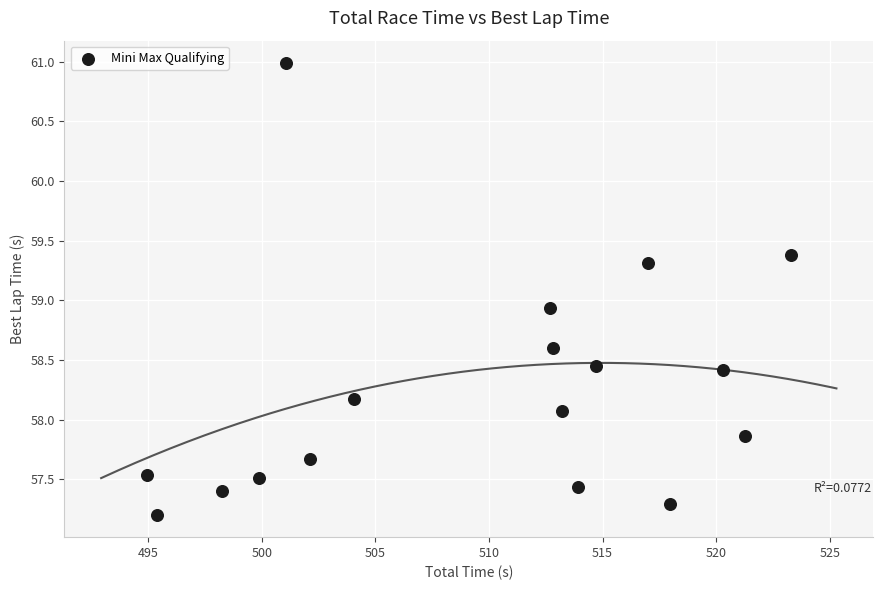

What is the range of Y values (max minus min)?

3.8